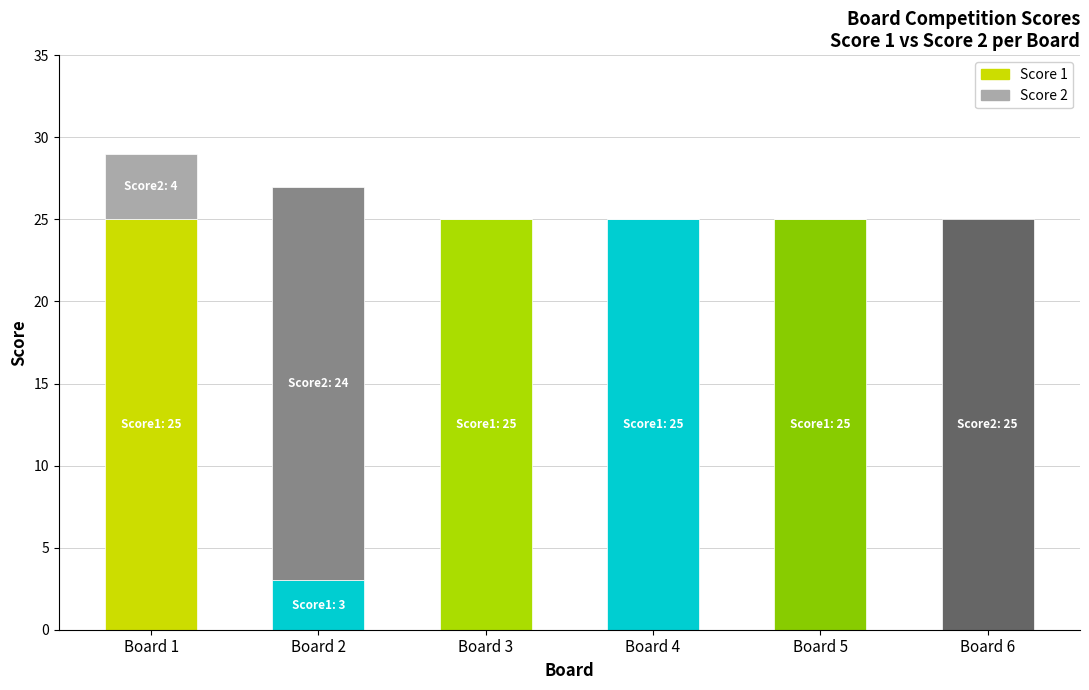

The value of Score 2 at 6 is 15. True or false?

False